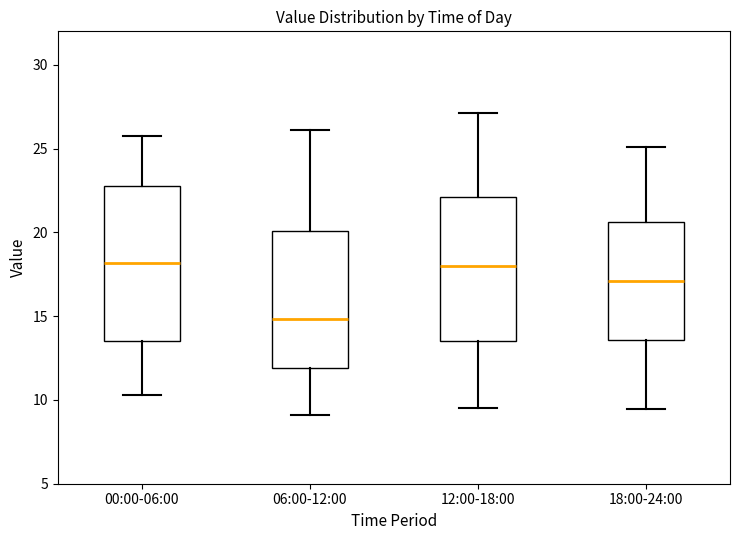

Reading left to right, read every box against the y-axis: the position of its median line, the range the box covers, and the ends of its whiskers. The values are not printed on the chart, so give them approximately, as read against the axis.

00:00-06:00: median 18.0, box 13.5 to 23.0, whiskers 10.5 to 26.0
06:00-12:00: median 15.0, box 12.0 to 20.0, whiskers 9.0 to 26.0
12:00-18:00: median 18.0, box 13.5 to 22.0, whiskers 9.5 to 27.0
18:00-24:00: median 17.0, box 13.5 to 20.5, whiskers 9.5 to 25.0